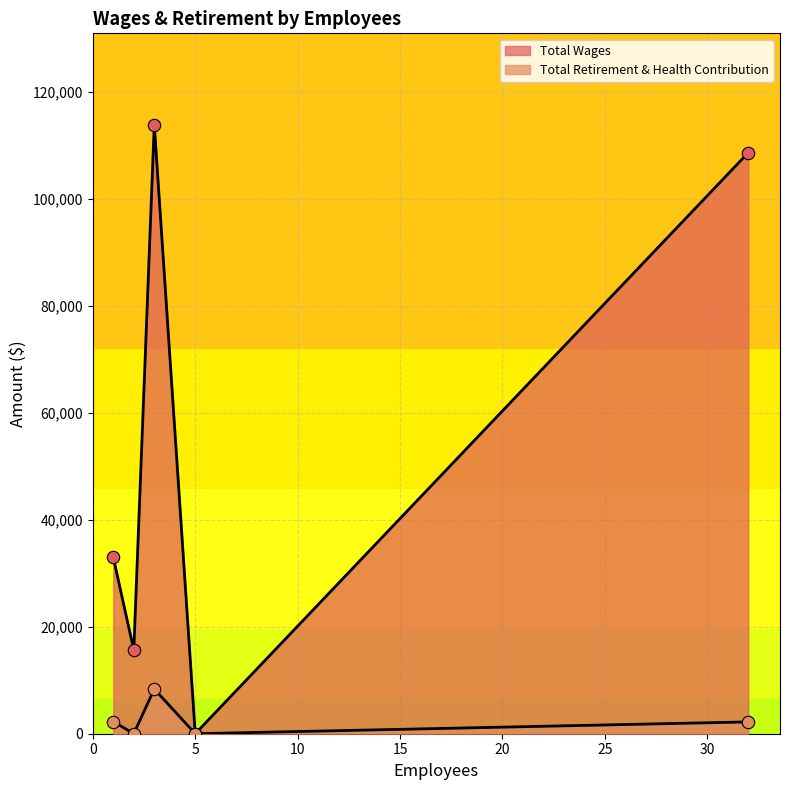

What are all the series names shown in the legend?

Total Wages, Total Retirement & Health Contribution